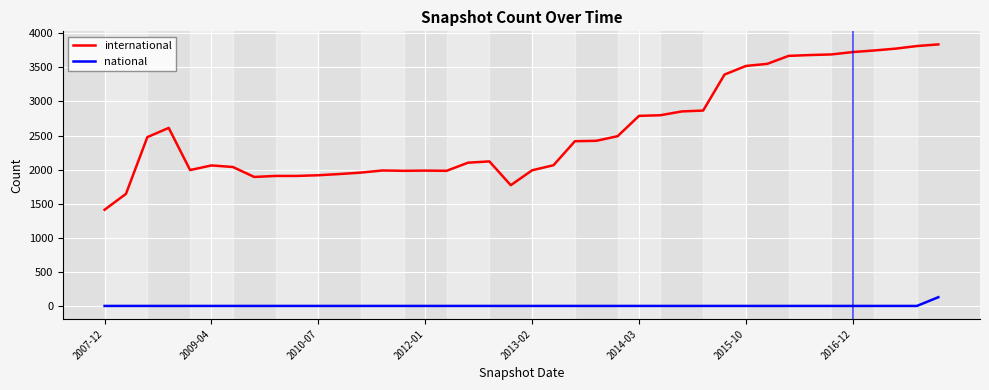

True or false: national and international cross at least once.

False